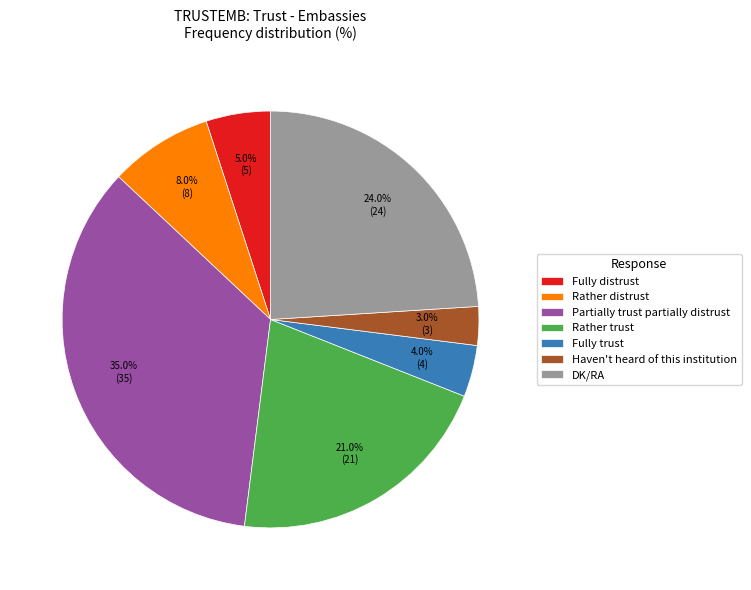

Which has a higher value, Fully trust or Rather distrust?

Rather distrust